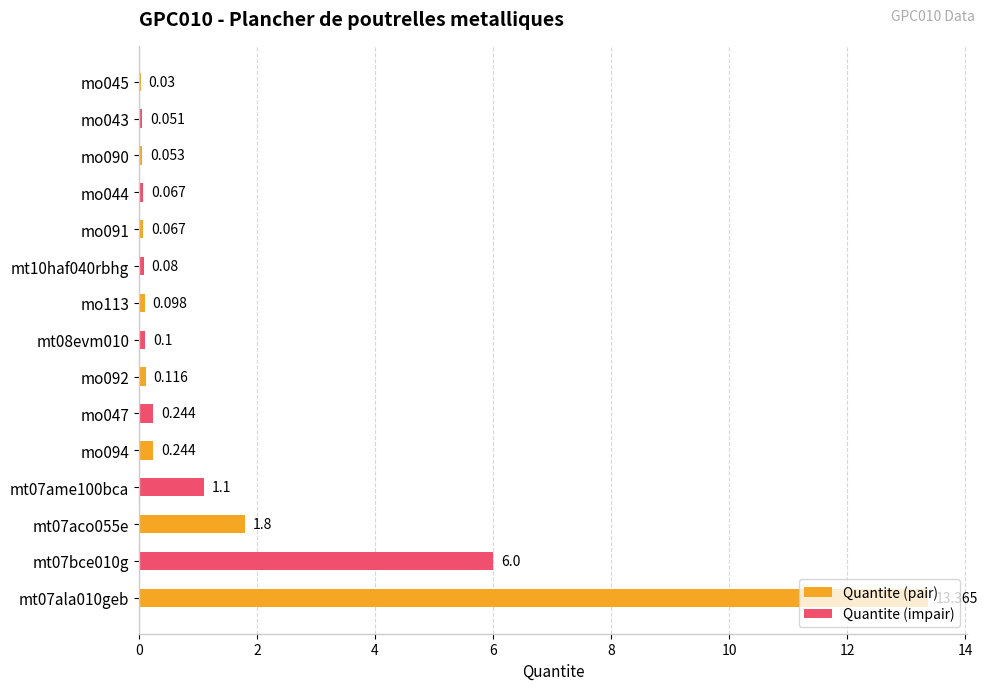

True or false: the data shows 0.4 at mt07aco055e.

False